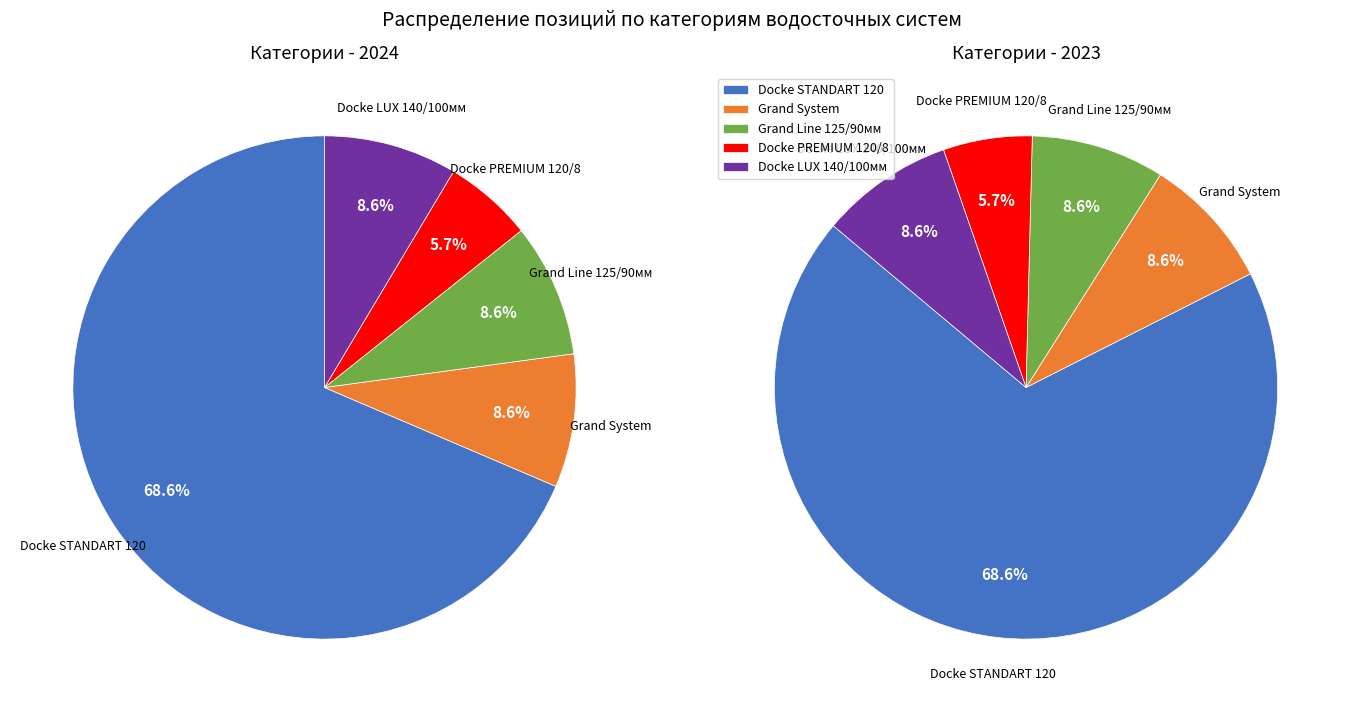

Which category has the biggest portion of the pie?

Водосточная система Docke STANDART 120